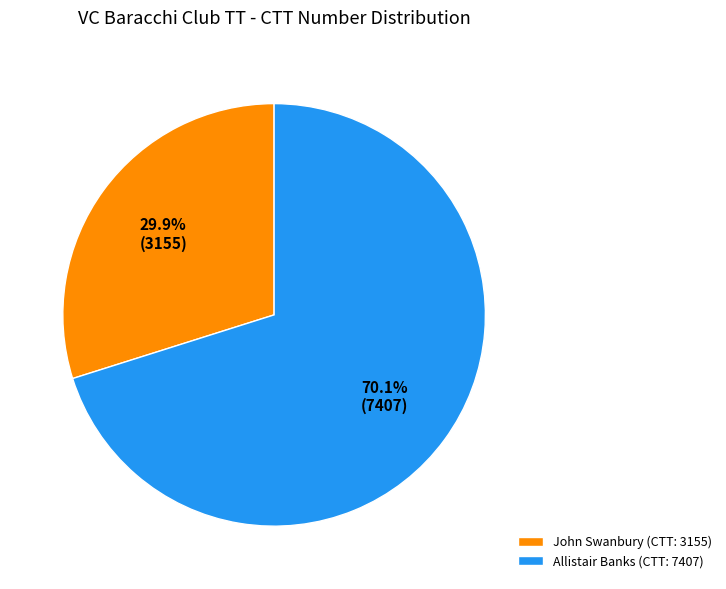

To the nearest percent, what is the difference between the largest and smallest slice percentages?

40%